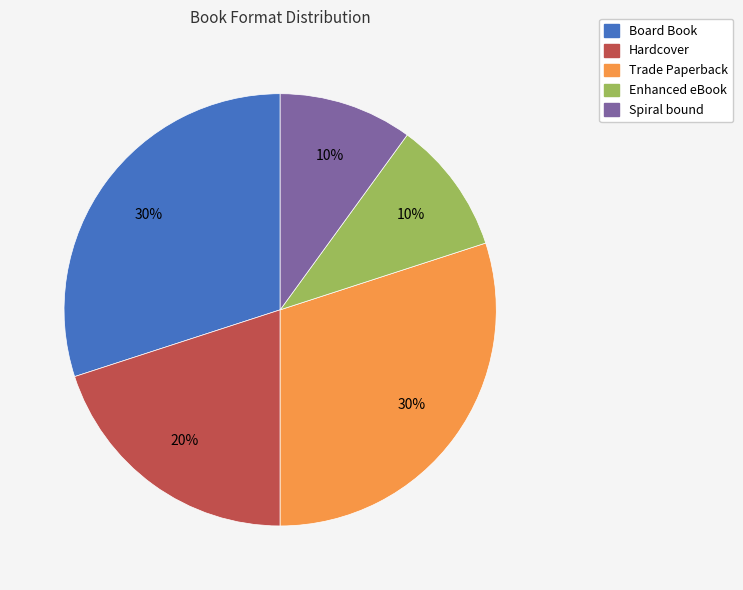

Is there a majority slice in this chart?

No